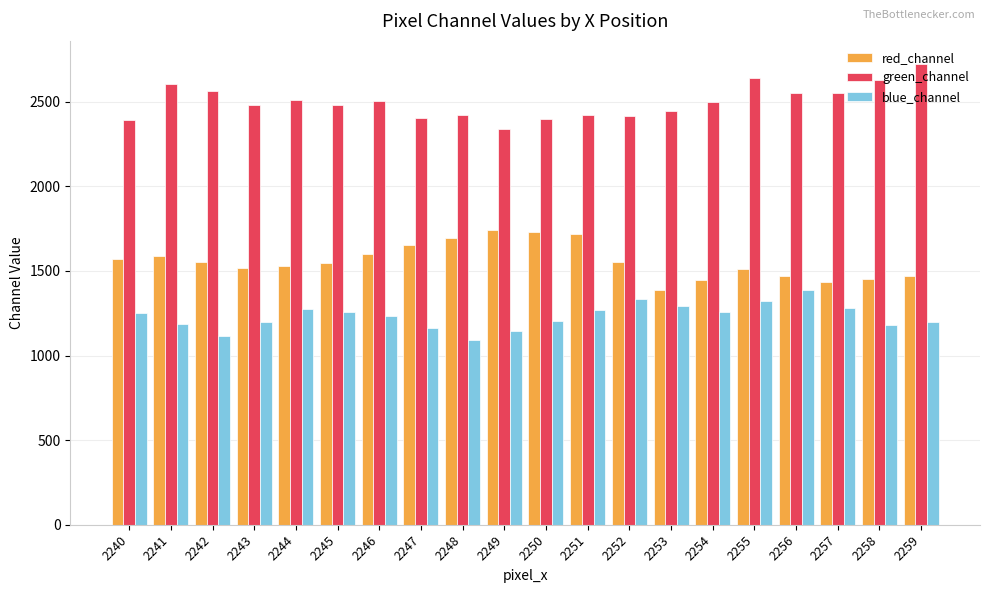

Count the number of categories in the chart.

20